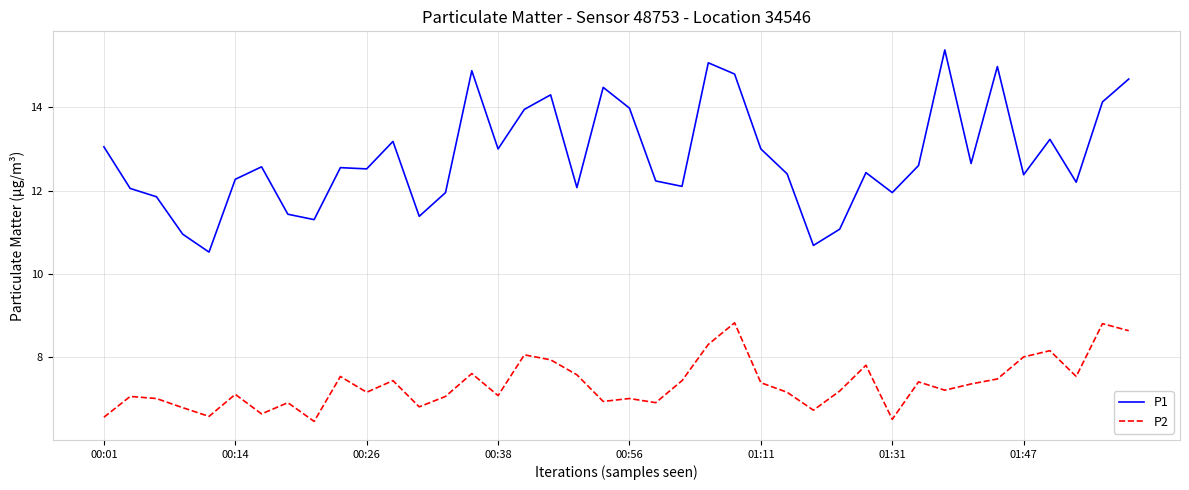

Count the number of categories in the chart.

40